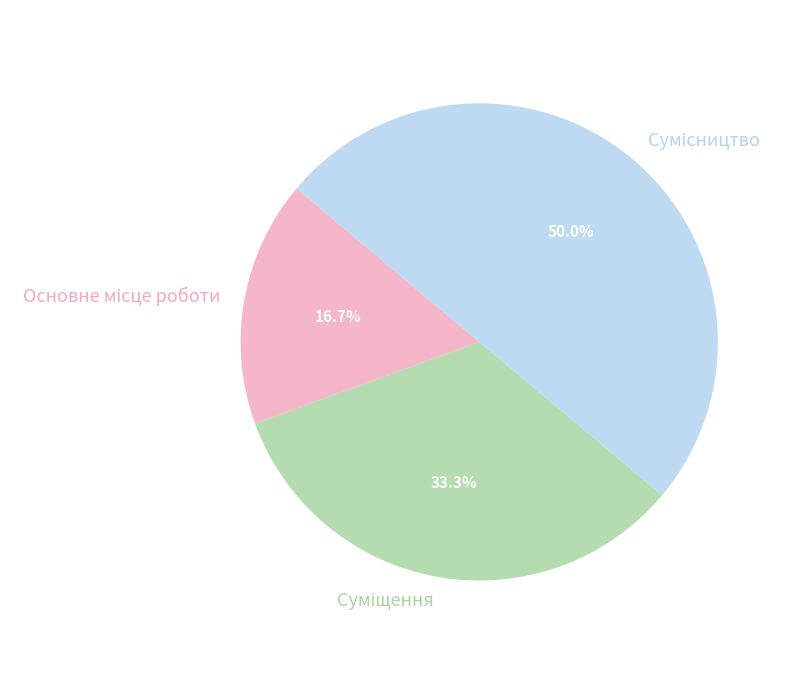

Which category has the biggest portion of the pie?

Сумісництво